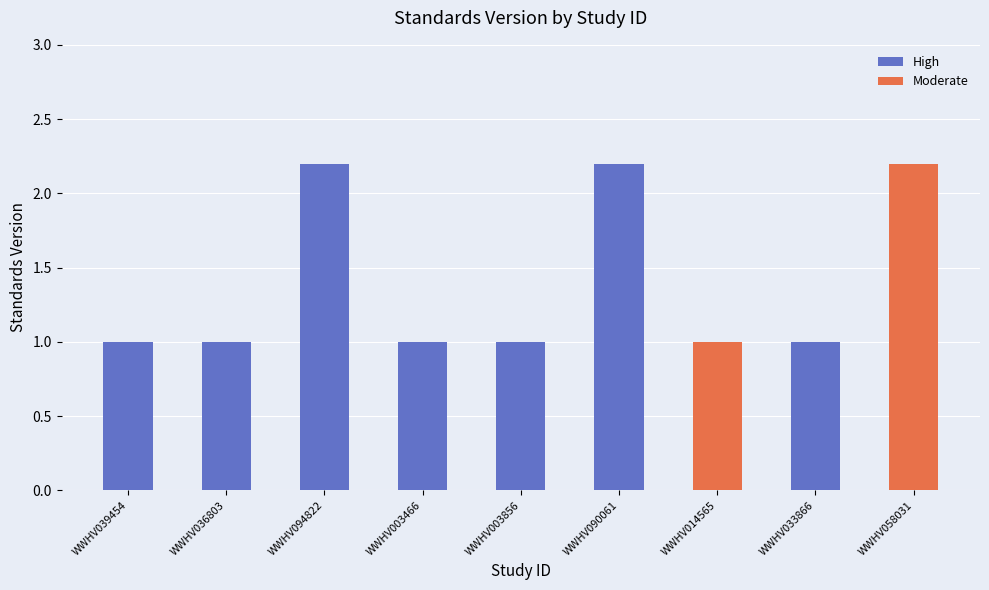

Reading left to right, extract all data points from this chart.

WWHV039454=1.0	WWHV036803=1.0	WWHV094822=2.2	WWHV003466=1.0	WWHV003856=1.0	WWHV090061=2.2	WWHV014565=1.0	WWHV033866=1.0	WWHV058031=2.2